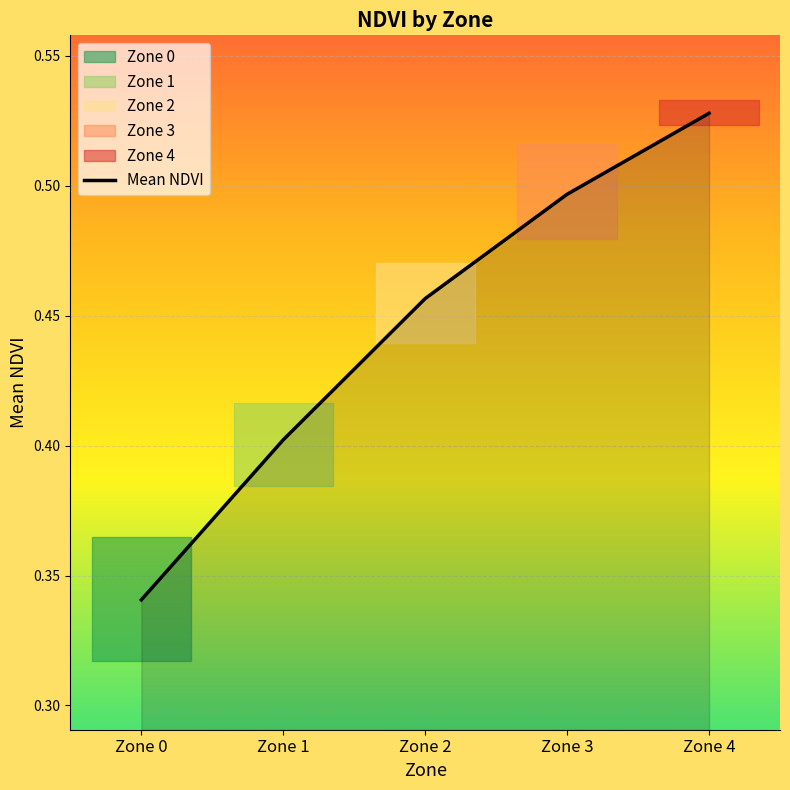

What is the sum of all values?

2.2